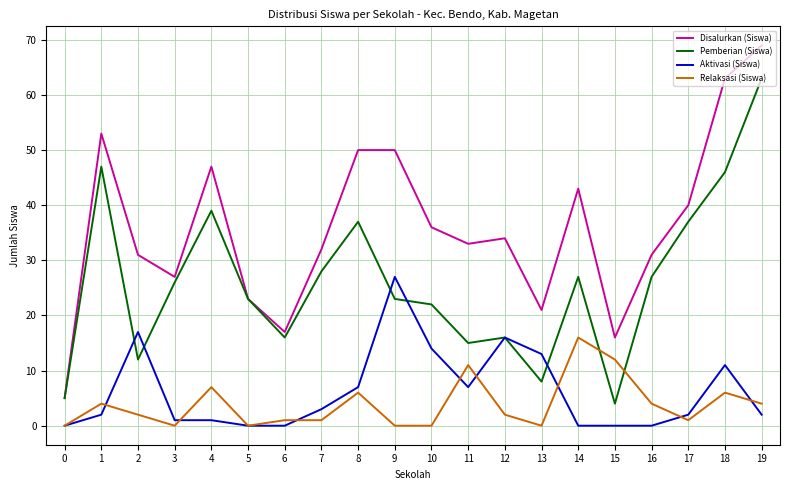

Rank the series by their maximum value, from highest to lowest.

Disalurkan (Siswa), Pemberian (Siswa), Aktivasi (Siswa), Relaksasi (Siswa)